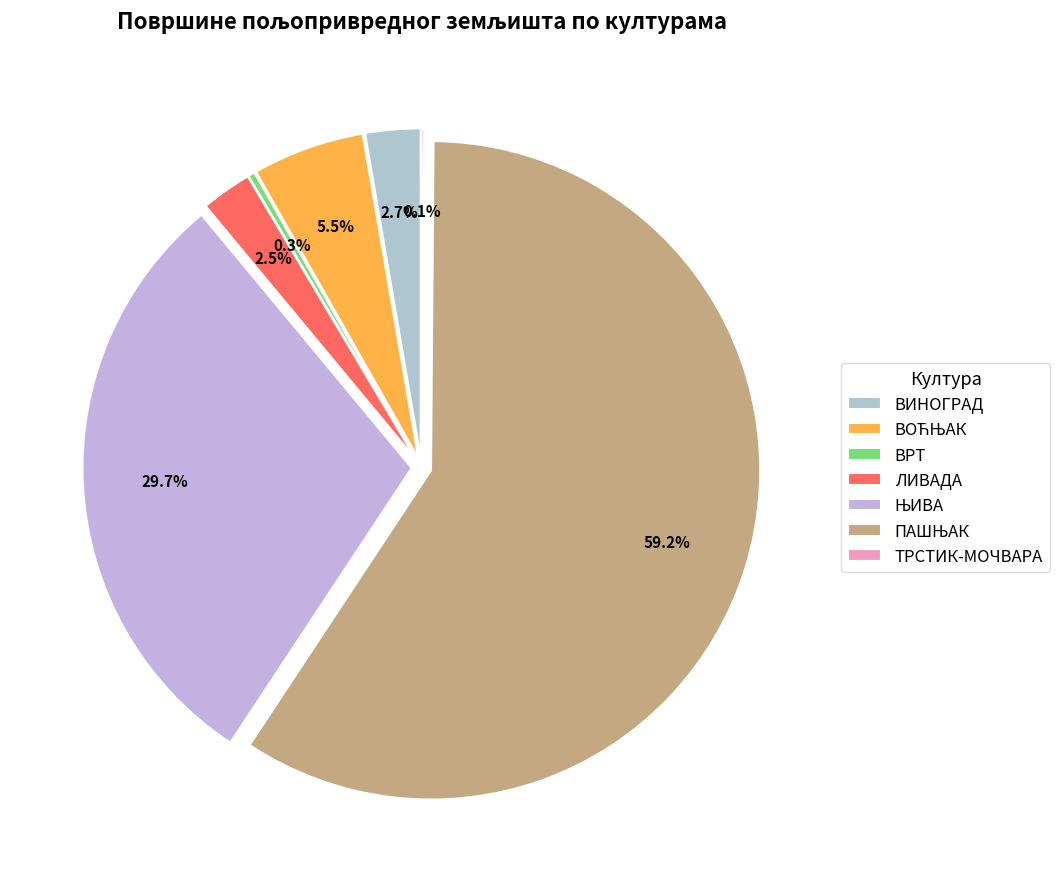

To the nearest percent, what is the difference between the largest and smallest slice percentages?

59%